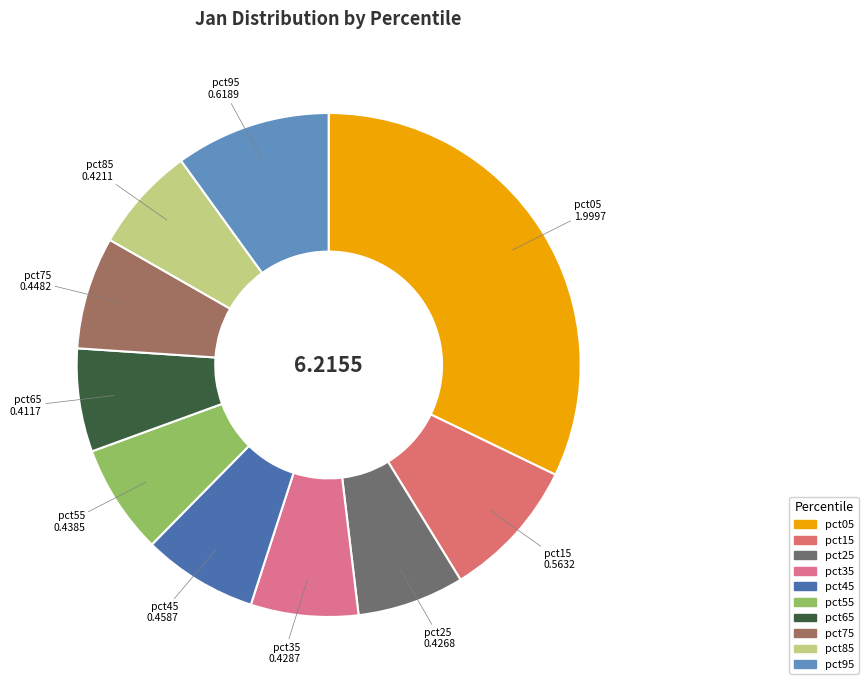

What percentage is the pct15 slice, to the nearest percent?

9%